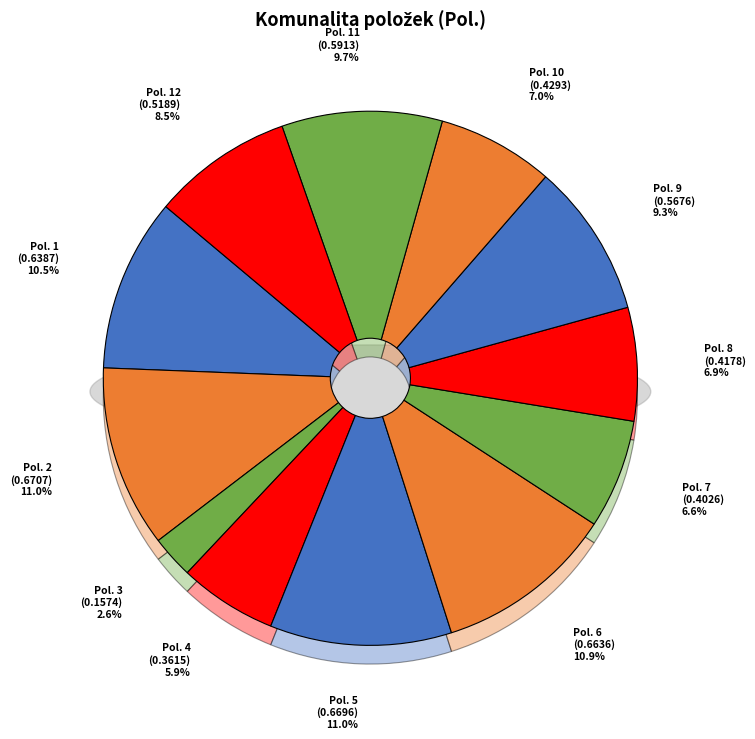

To the nearest percent, what percentage of the pie is 7?

7%